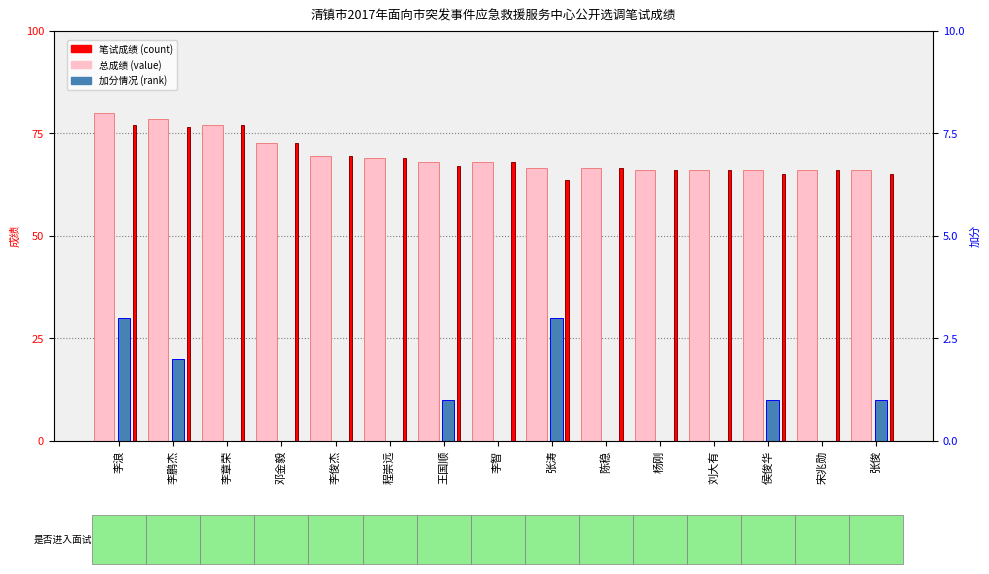

True or false: 总成绩 (value) has a value of 116.3 at 李智.

False